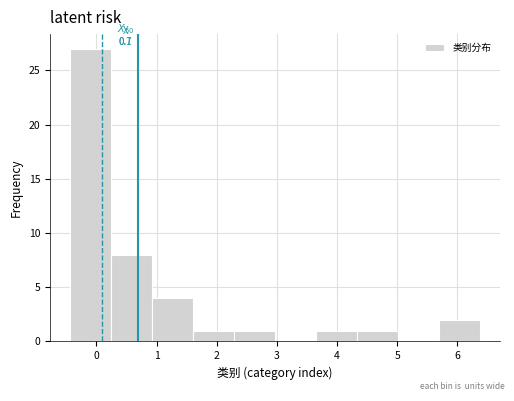

Over which range of the x-axis is the bar tallest?

-0.4 to 0.2